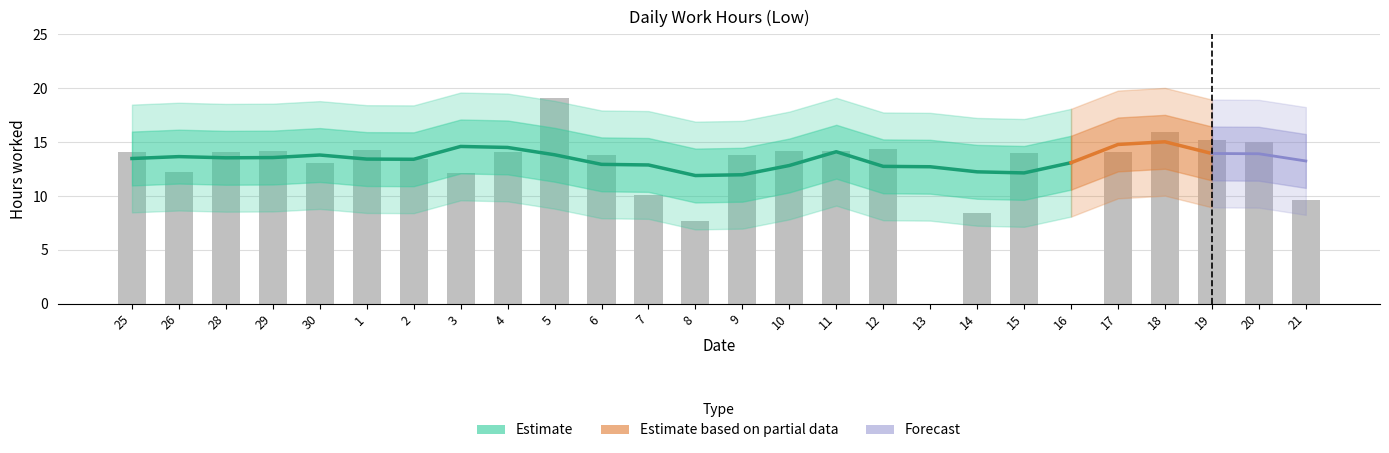

What is the difference between the maximum and minimum values?

19.1